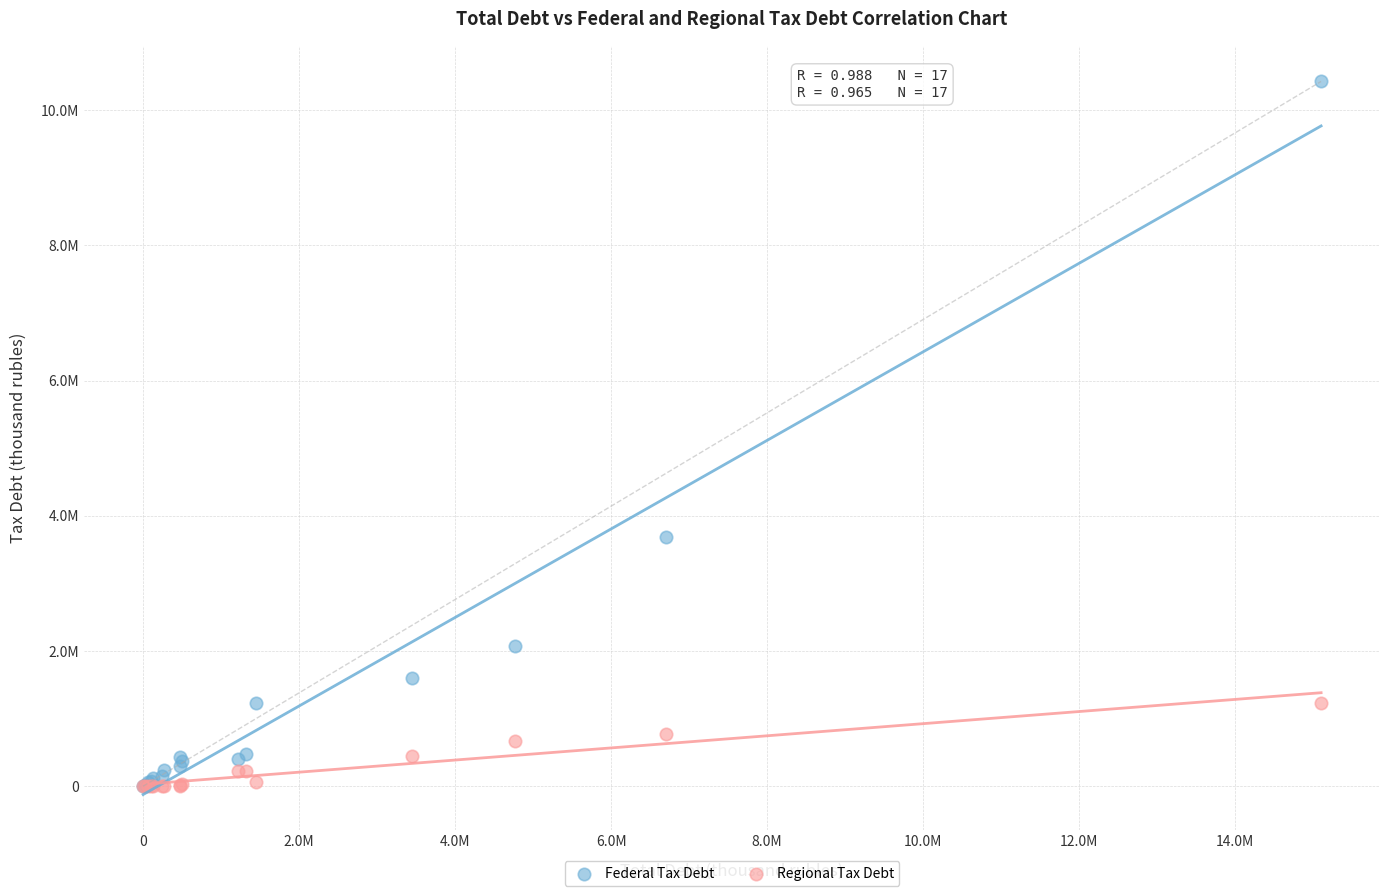

What are all the series names shown in the legend?

Federal Tax Debt, Regional Tax Debt